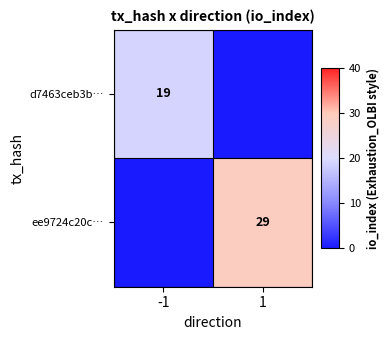

The d7463ceb3b… series shows 12 at -1. True or false?

False